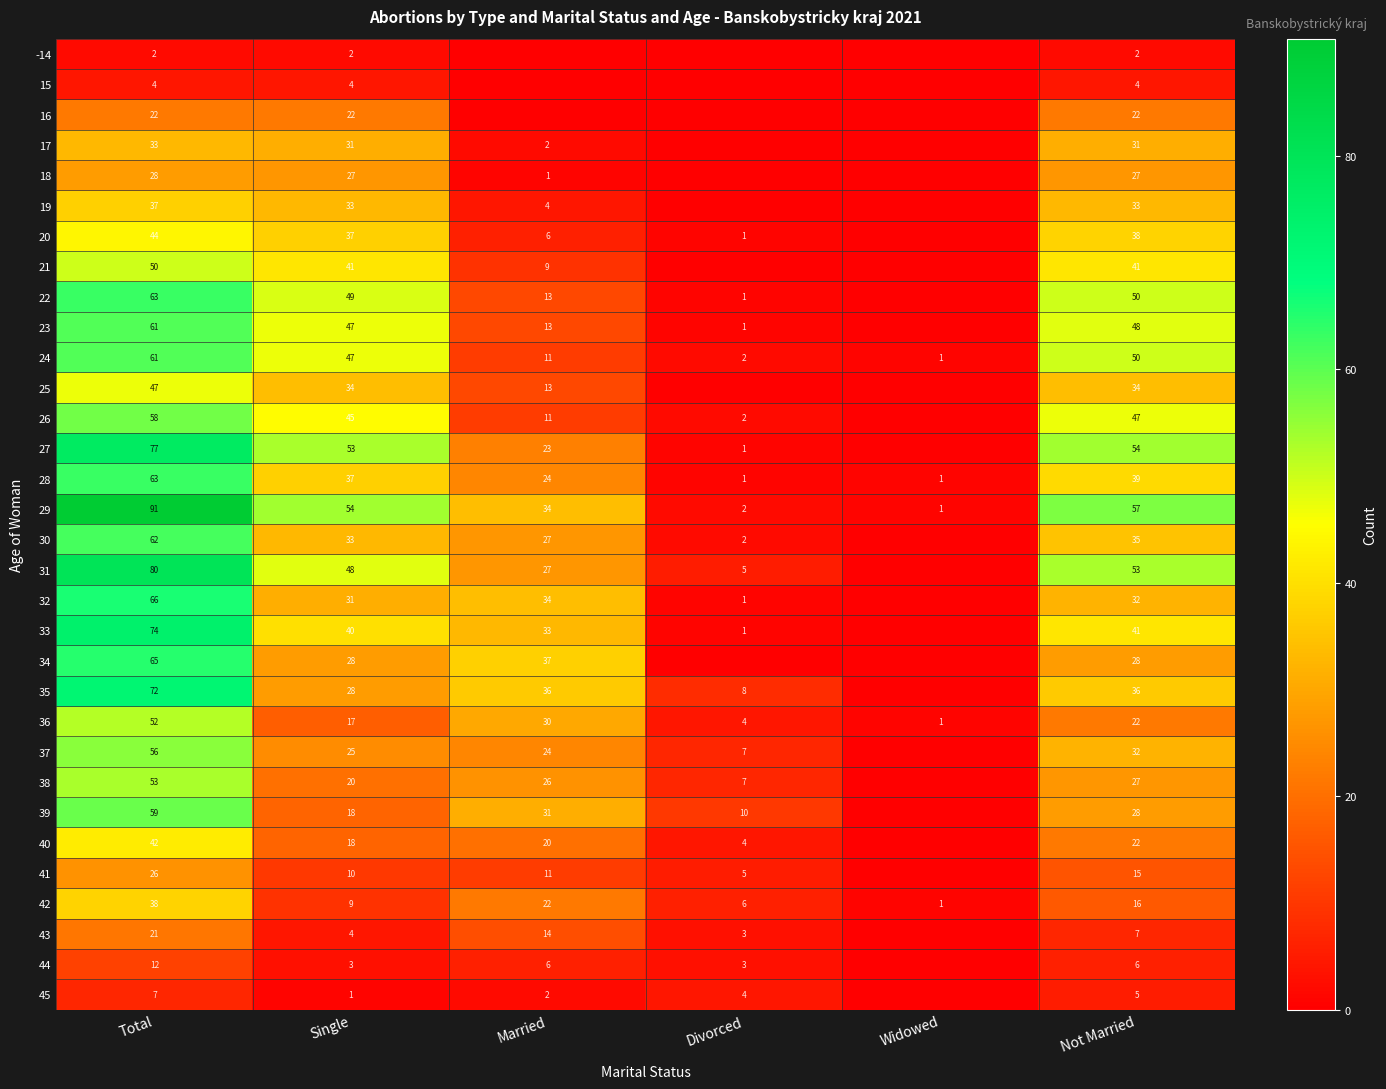

At how many categories does at least one series exceed 32?

4